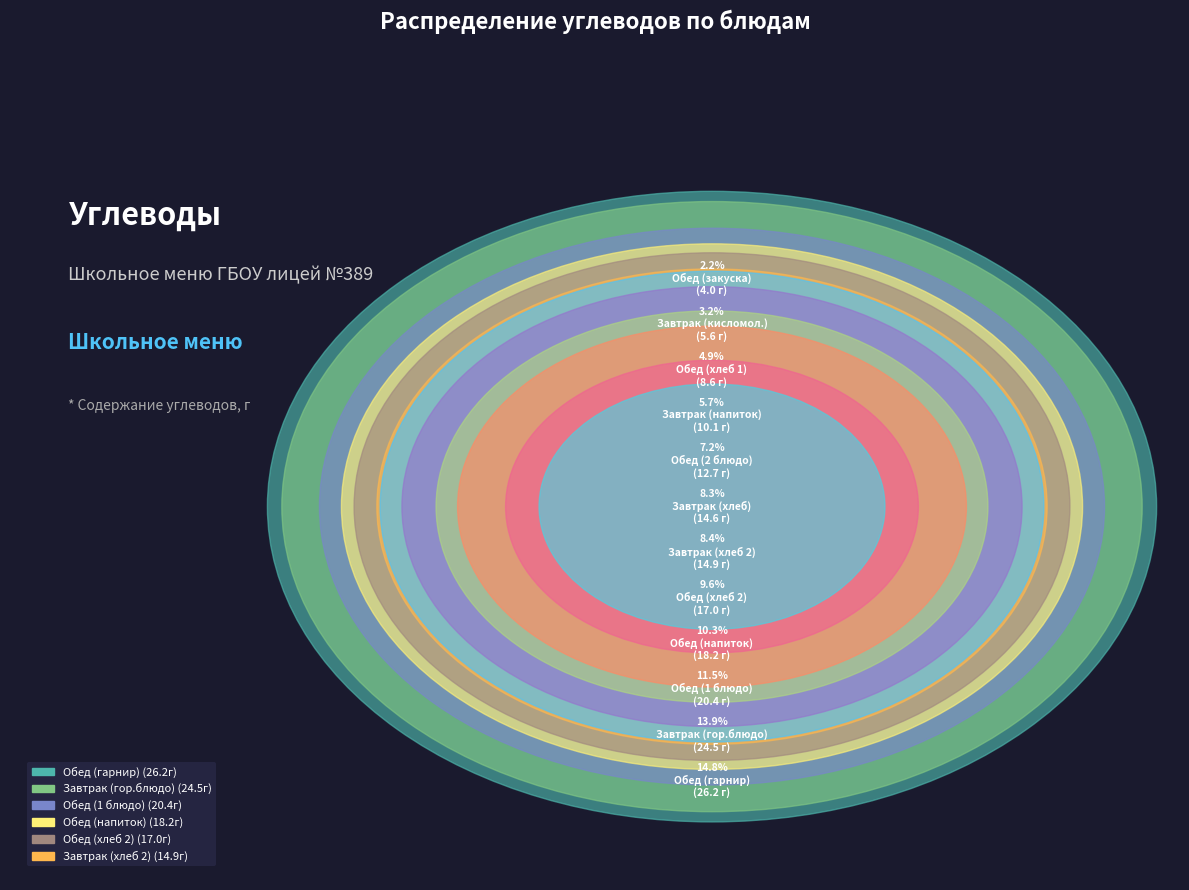

How many slices are in this pie chart?

12